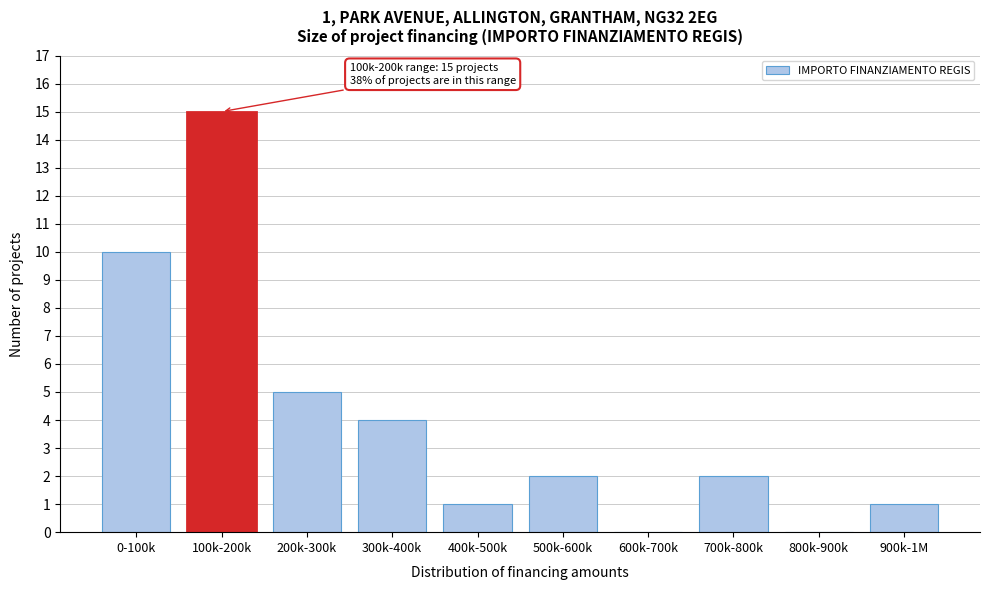

Reading right to left, extract all data points from this chart.

900k-1M=1	800k-900k=0	700k-800k=2	600k-700k=0	500k-600k=2	400k-500k=1	300k-400k=4	200k-300k=5	100k-200k=15	0-100k=10